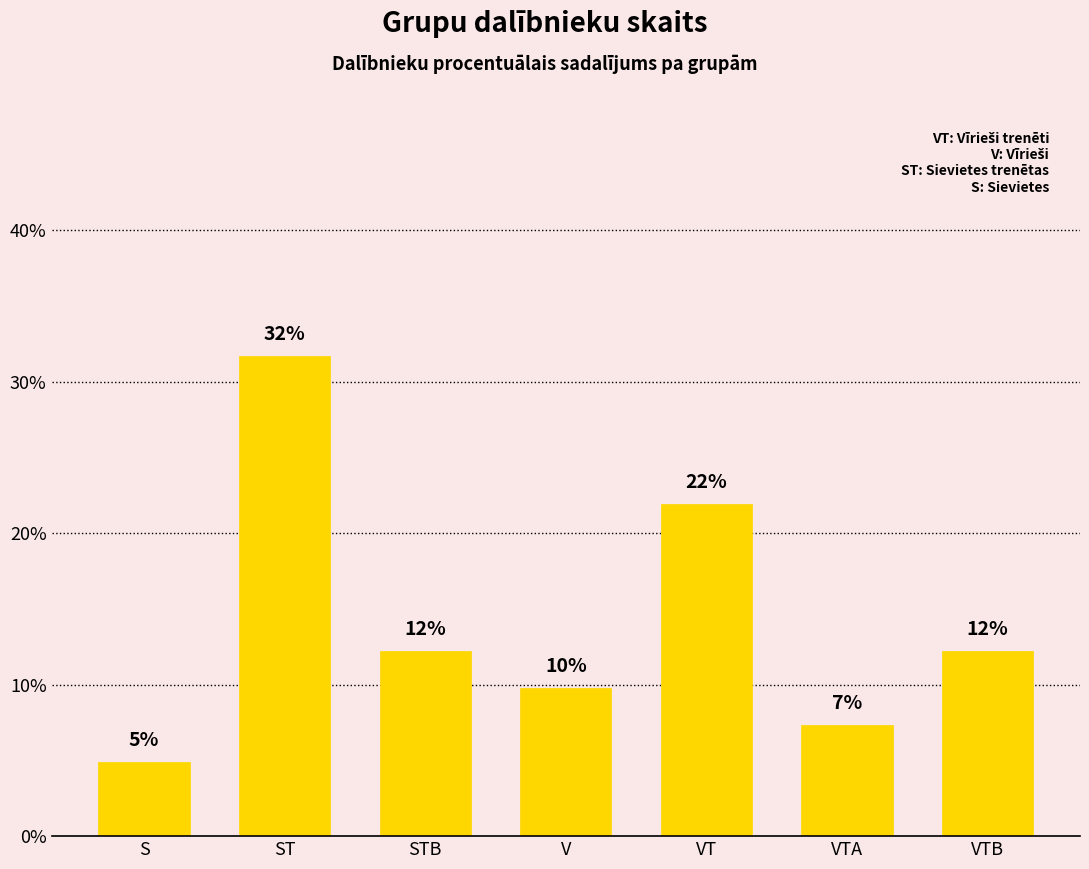

How many bars are there in total?

7